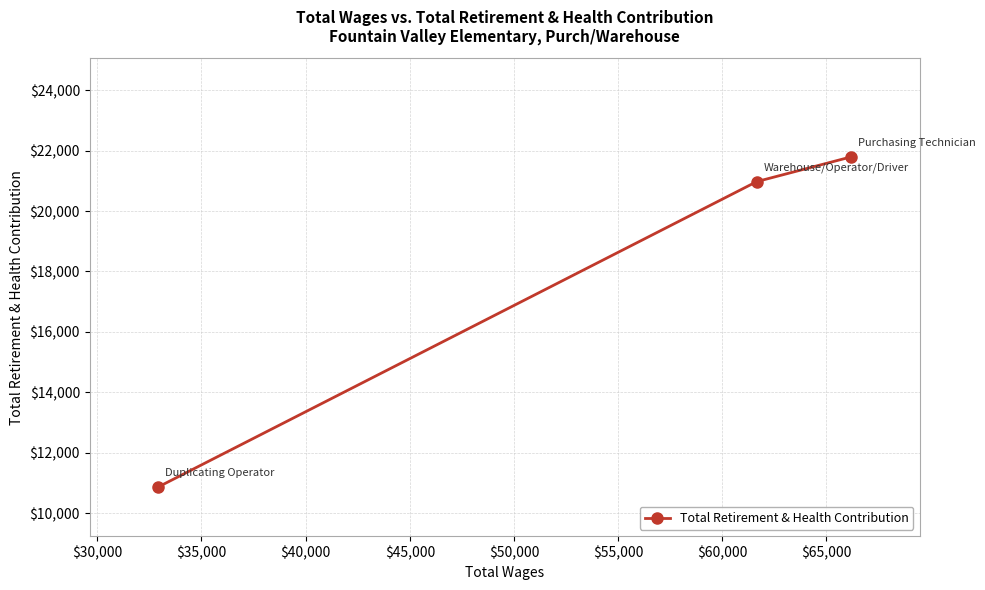

What is the value of the 2nd point from the left?

20975